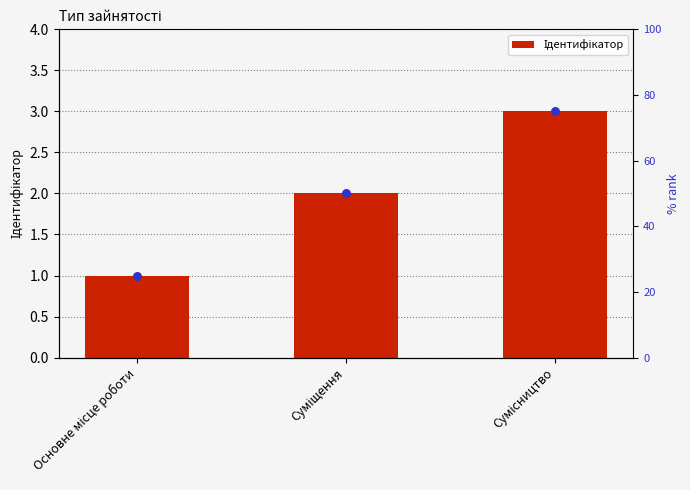

Approximately how many times larger is the value at Сумісництво compared to Основне місце роботи?

3.0